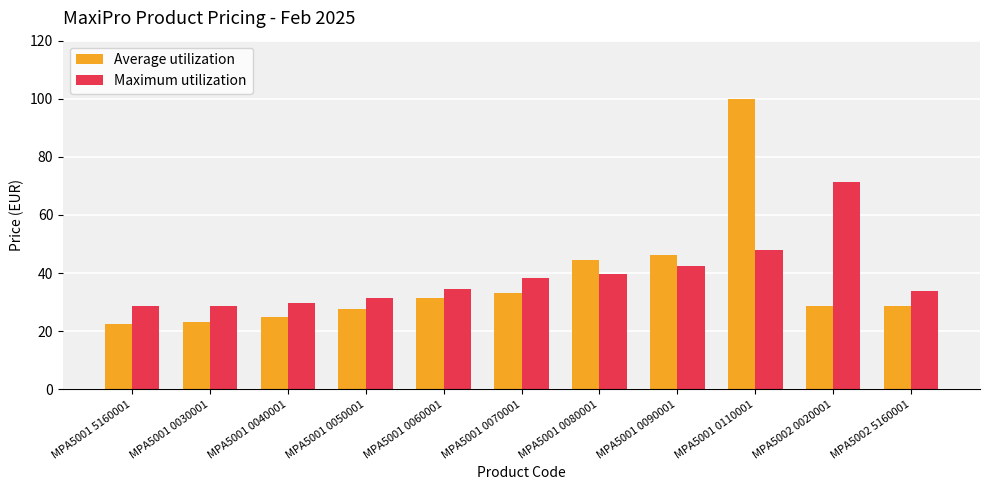

What is the difference between the maximum and minimum values in the Average utilization series?

77.3